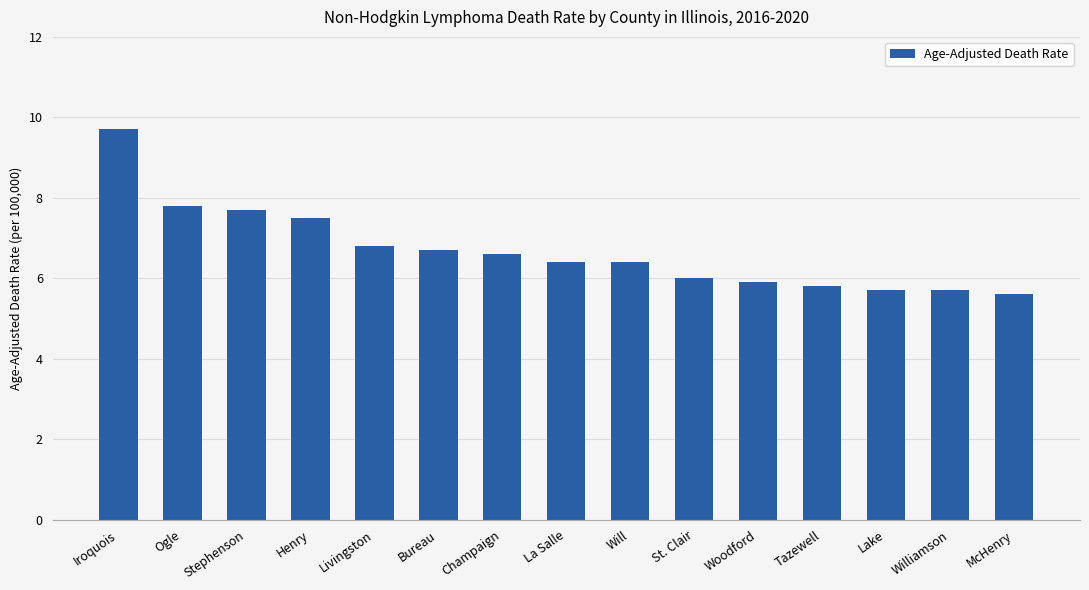

What is the label of the 12th bar from the left?

Tazewell